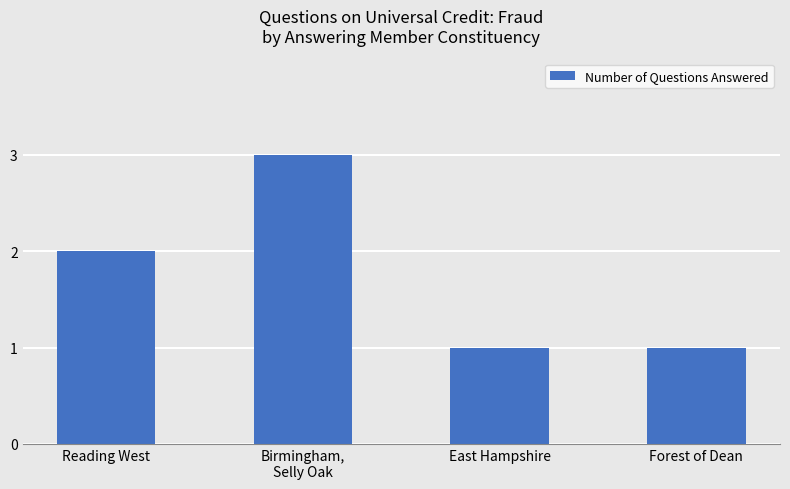

Between Reading West and East Hampshire, which is larger?

Reading West